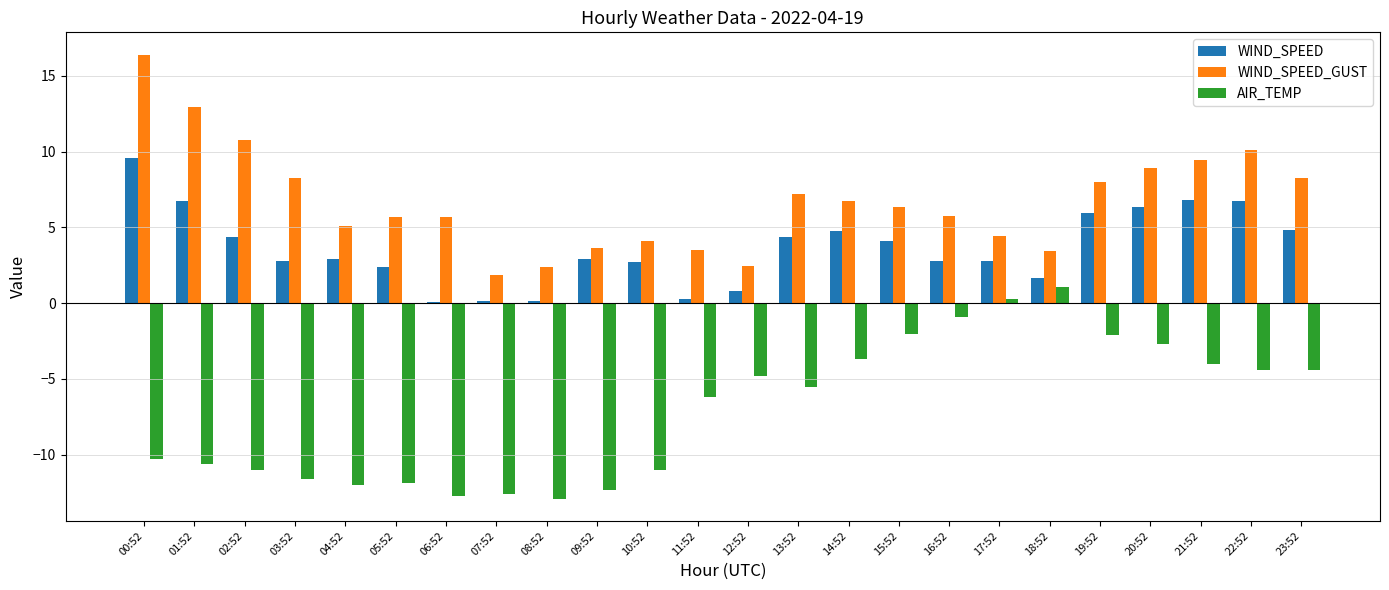

What is the approximate value of AIR_TEMP at 22:52?

-4.4